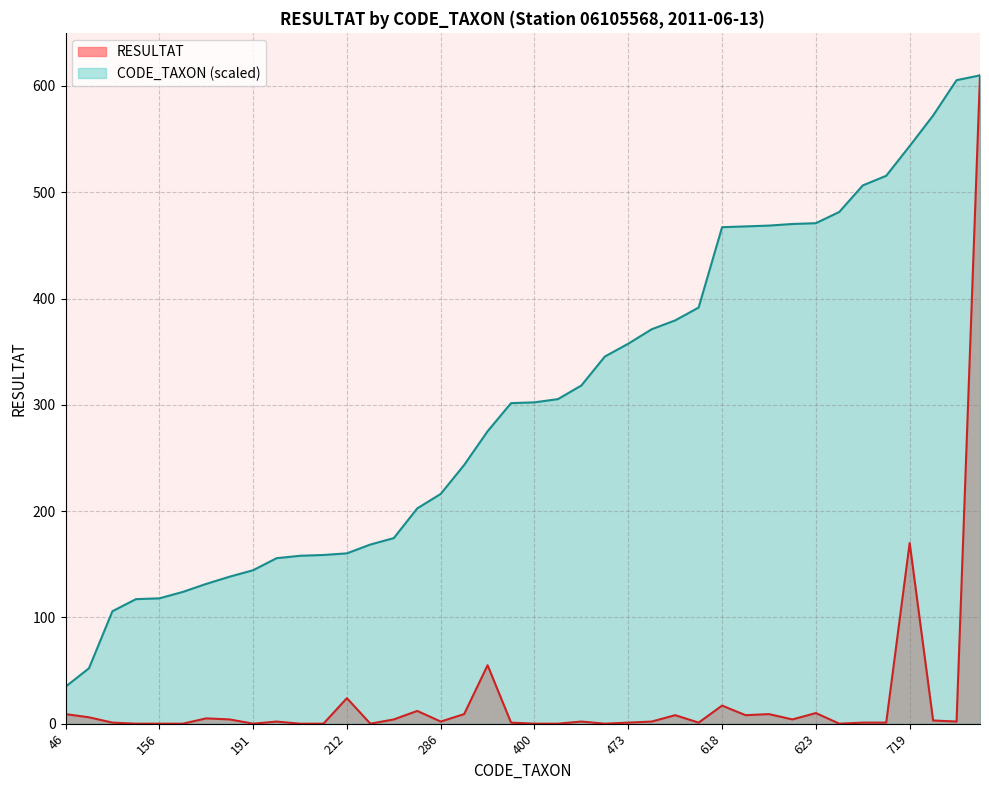

How many values in Total RESULTAT are above zero?

29